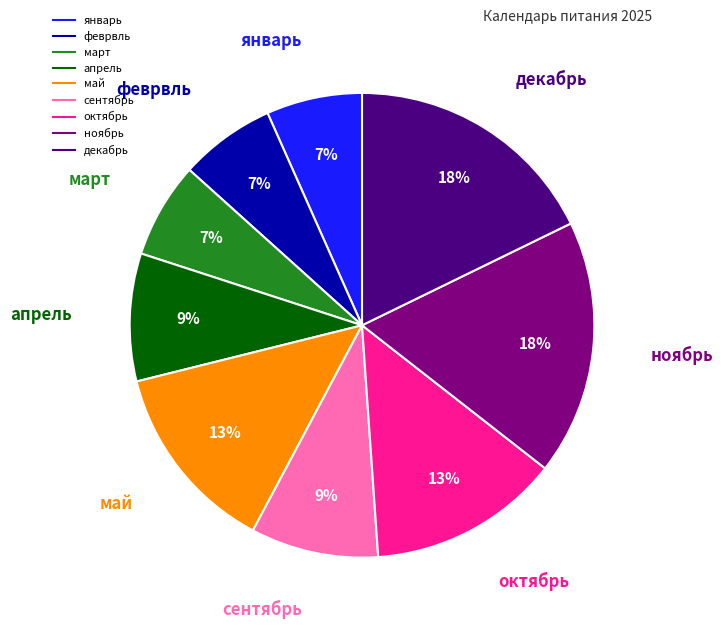

To the nearest percent, what percentage of the pie is январь?

7%